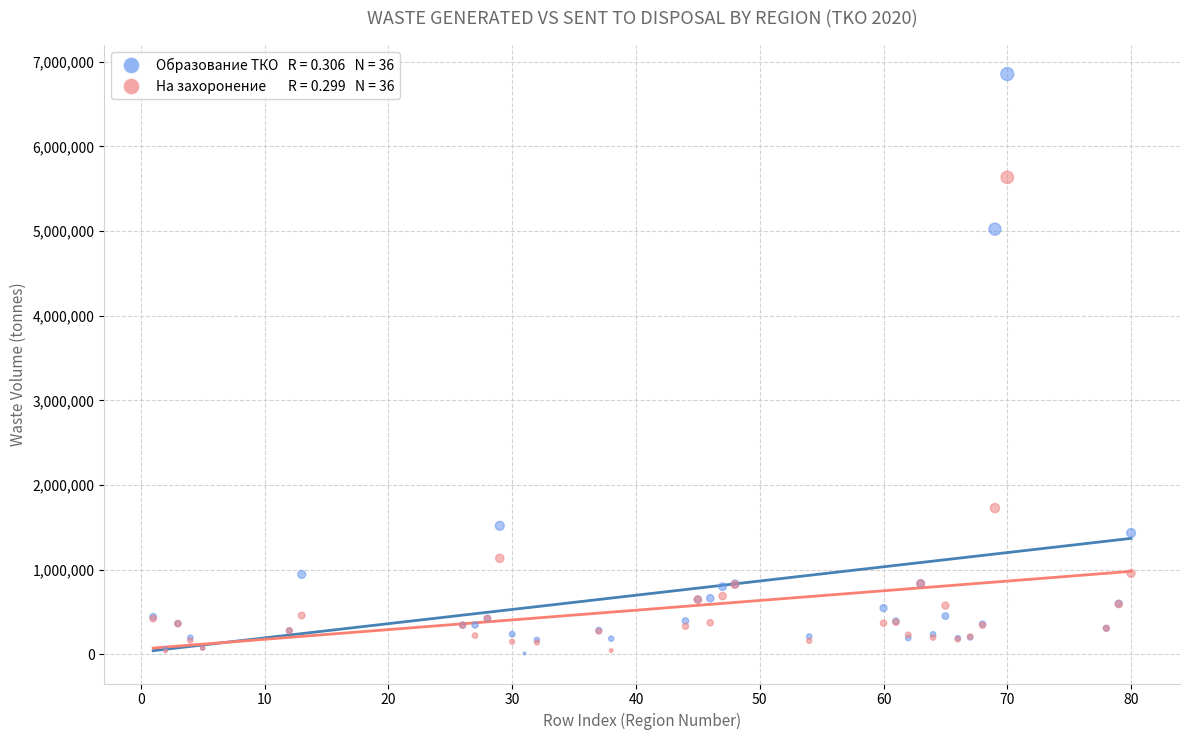

Across all series, what Y value is closest to 3427159?

5022662.9